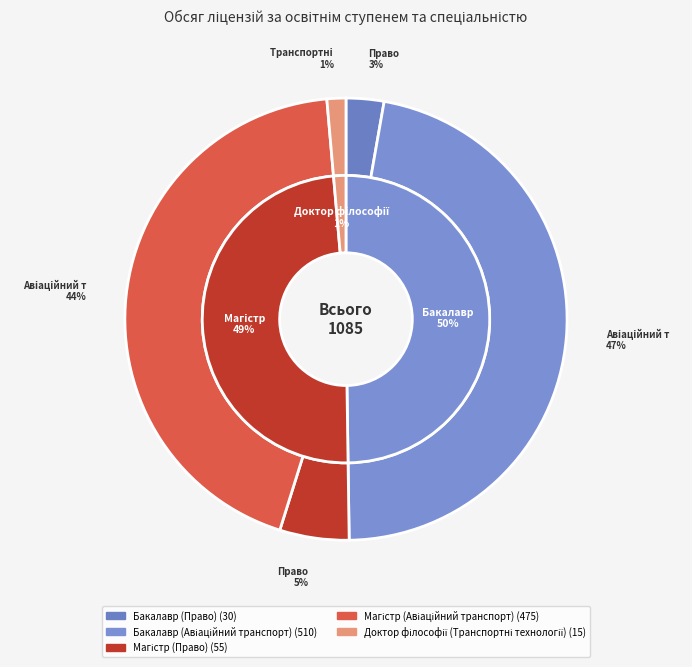

To the nearest percent, what percentage of the pie is Бакалавр (Авіаційний транспорт)?

47%